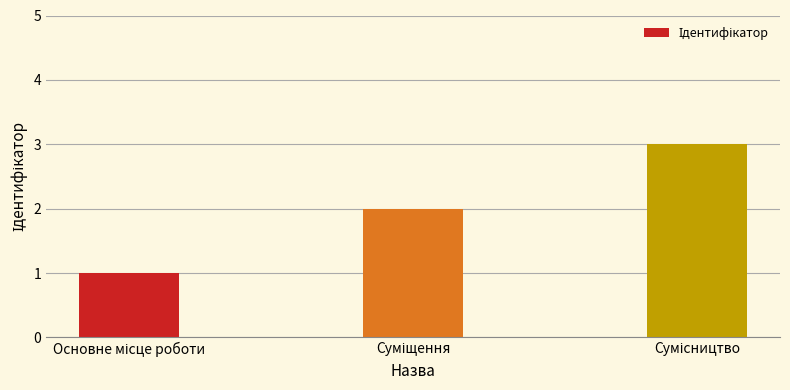

What is the maximum value shown in the chart?

3